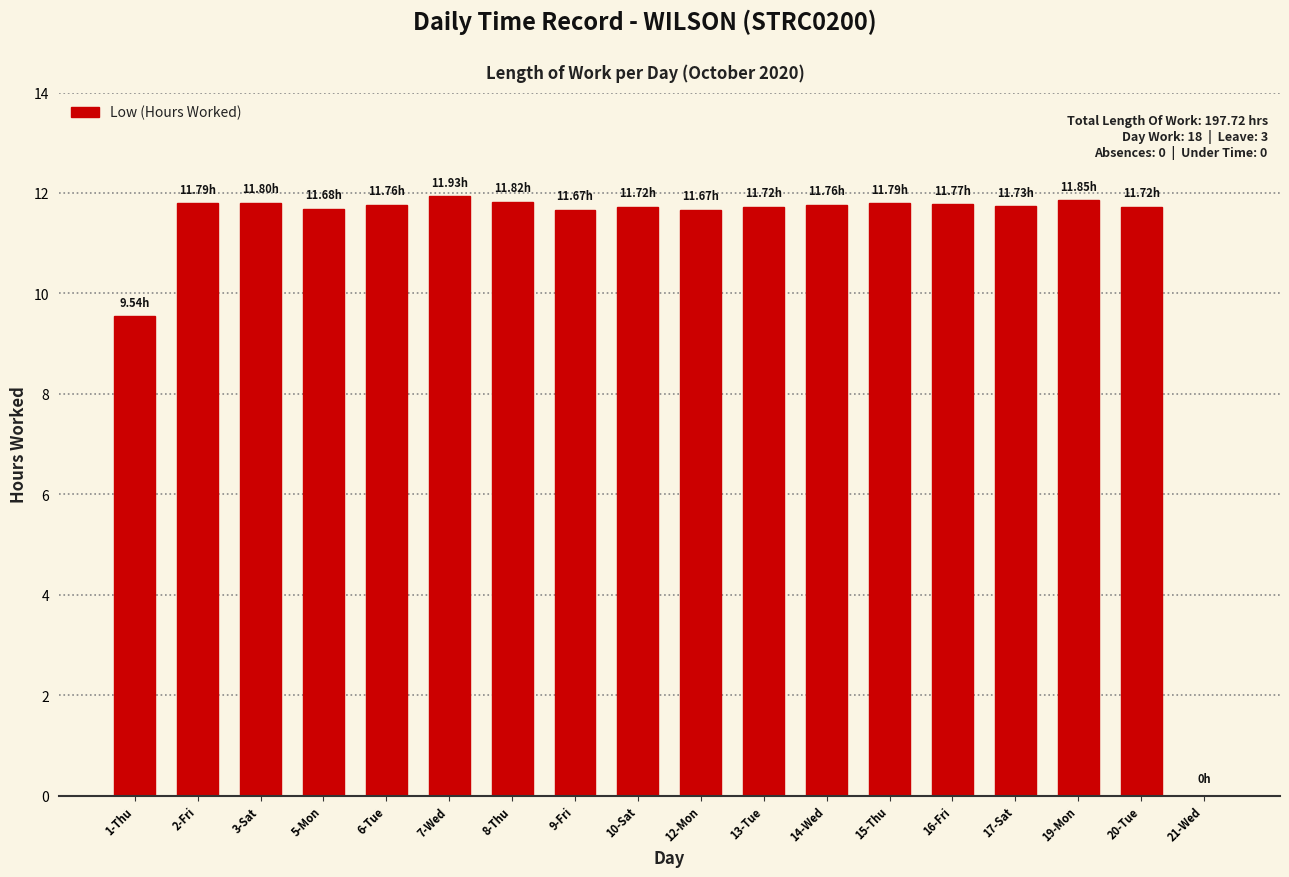

Approximately how many times larger is the value at 6-Tue compared to 17-Sat?

1.0